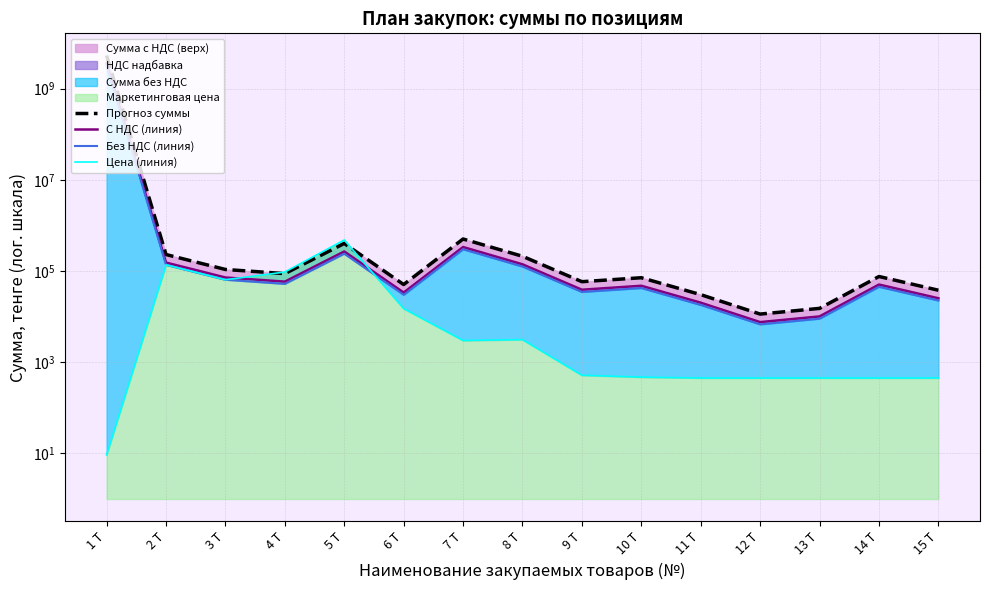

What is the minimum value shown in the chart?

9.3